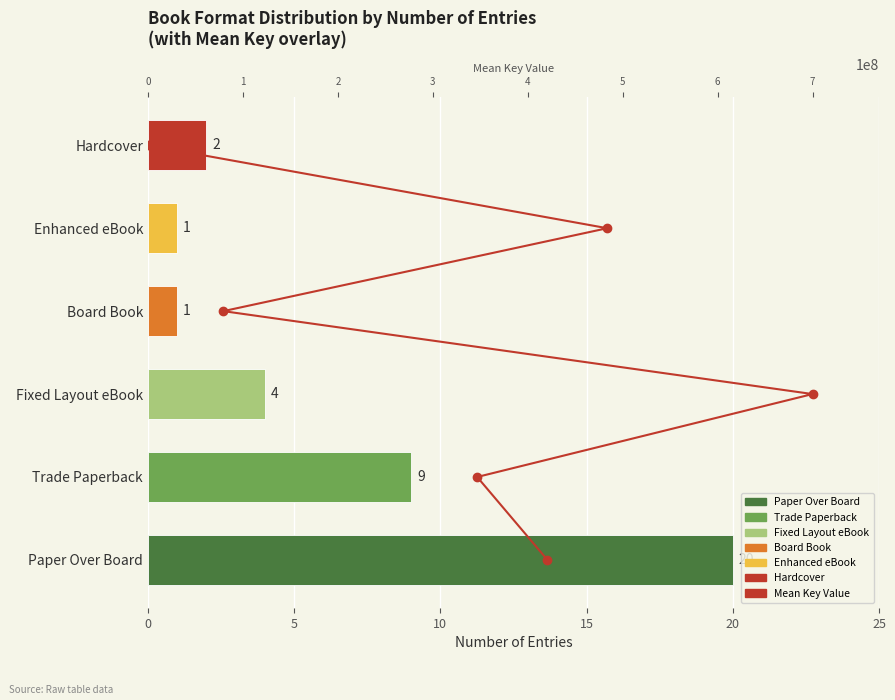

How many categories are shown in the chart?

6